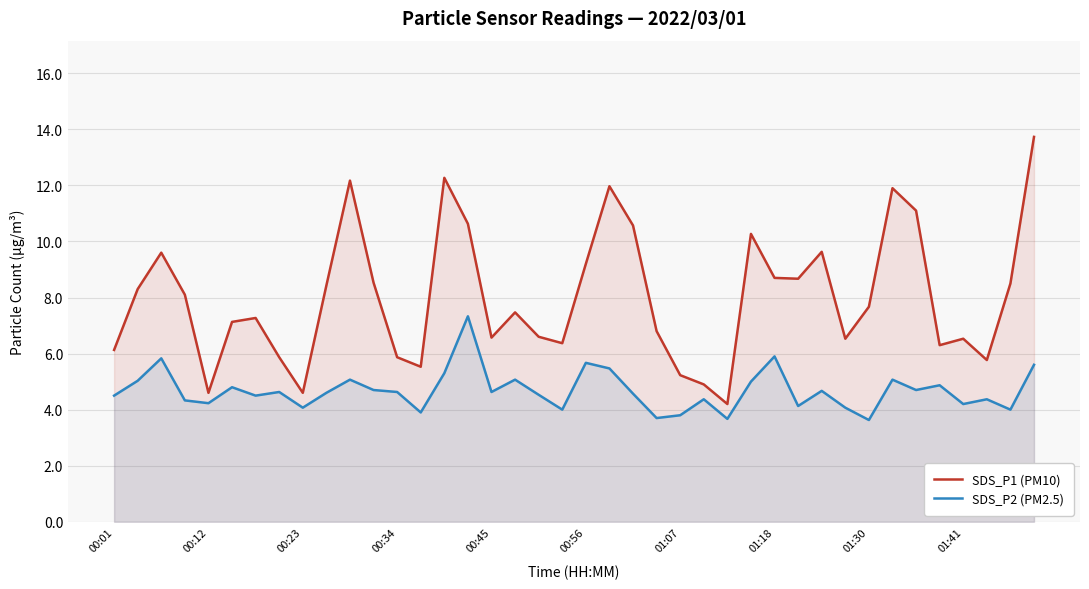

What is the total value across all series at 00:34?

10.5